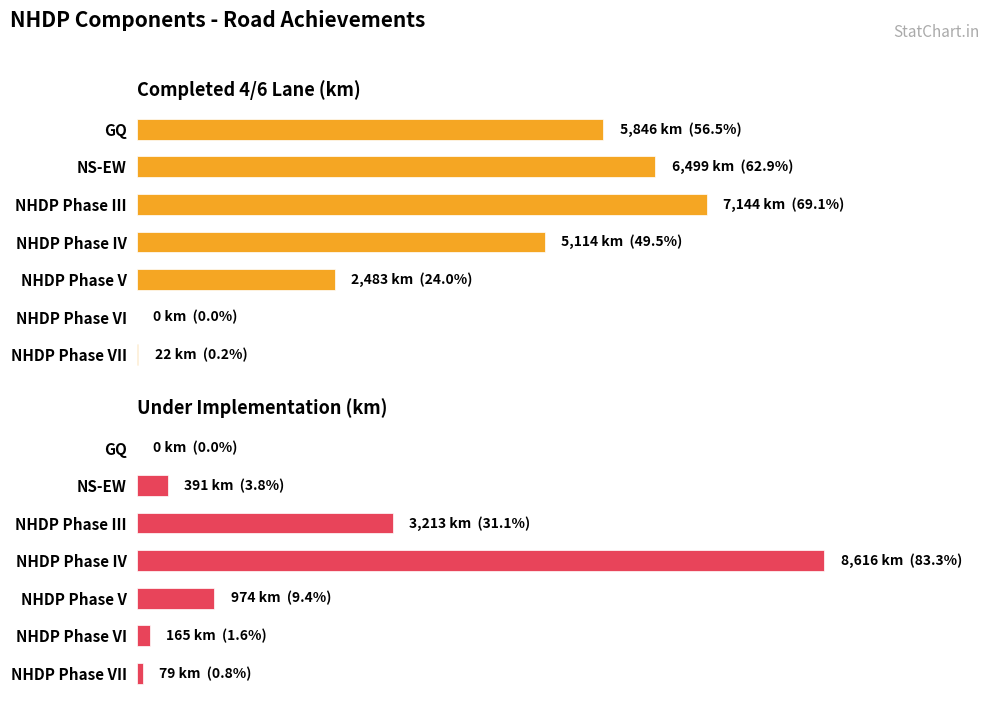

Which series has the largest total across all categories?

Completed 4/6 Lane (km)